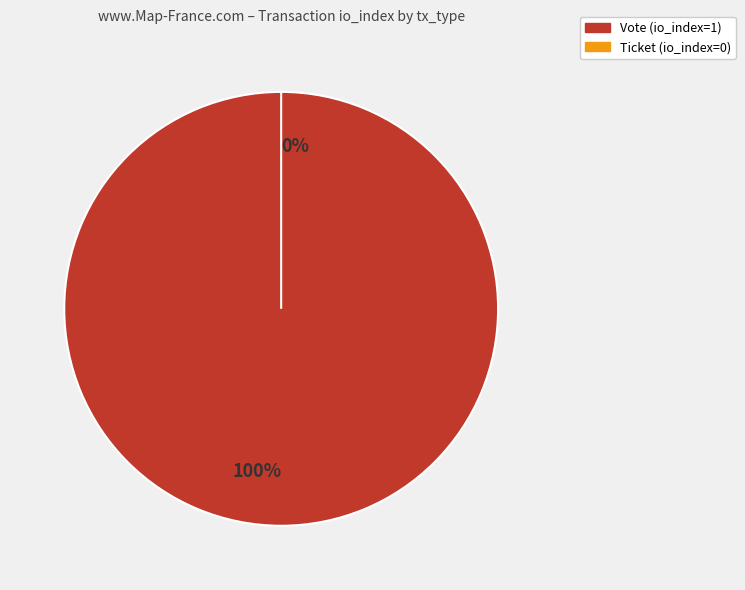

How many slices are in this pie chart?

2